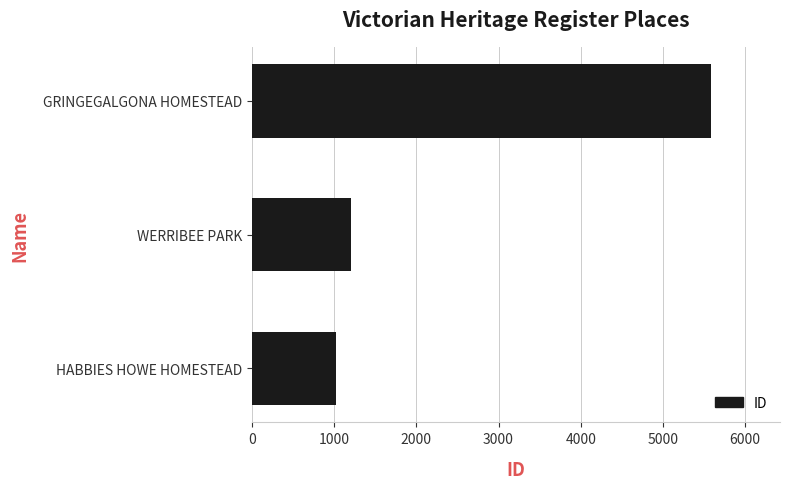

Reading top to bottom, what are all the values shown in this chart?

GRINGEGALGONA HOMESTEAD=5586	WERRIBEE PARK=1207	HABBIES HOWE HOMESTEAD=1019